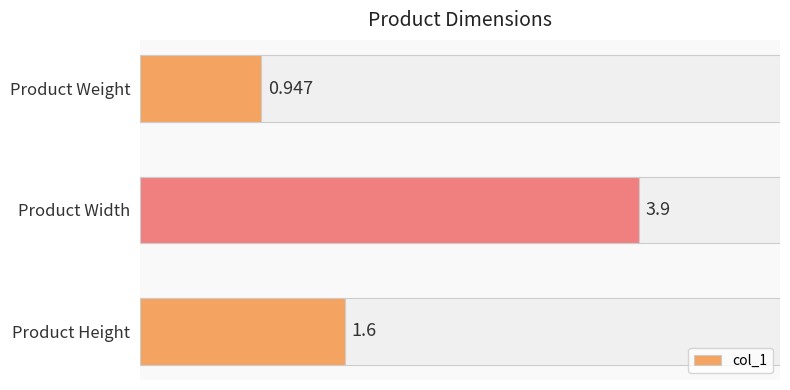

At which label is the value closest to 2?

Product Height